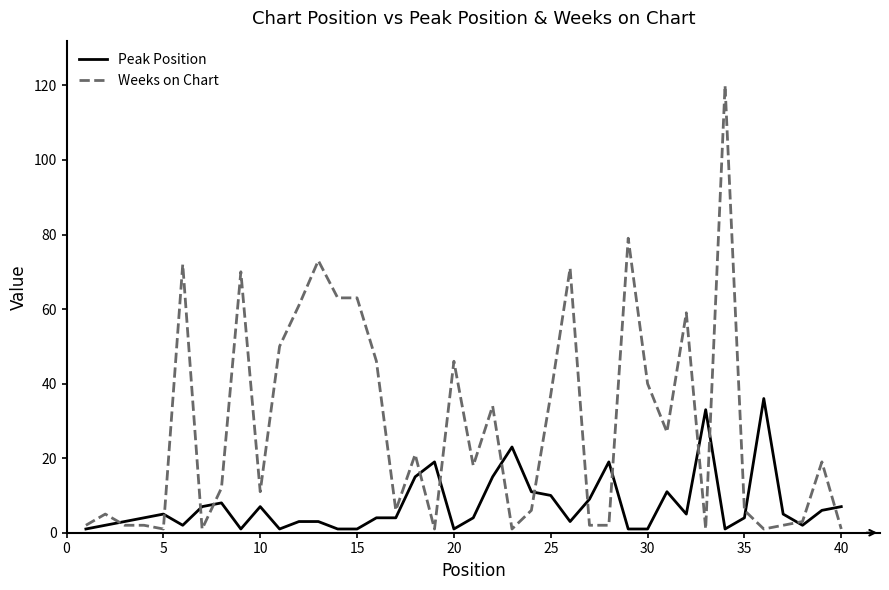

Does the chart display data point markers on the line(s)?

No